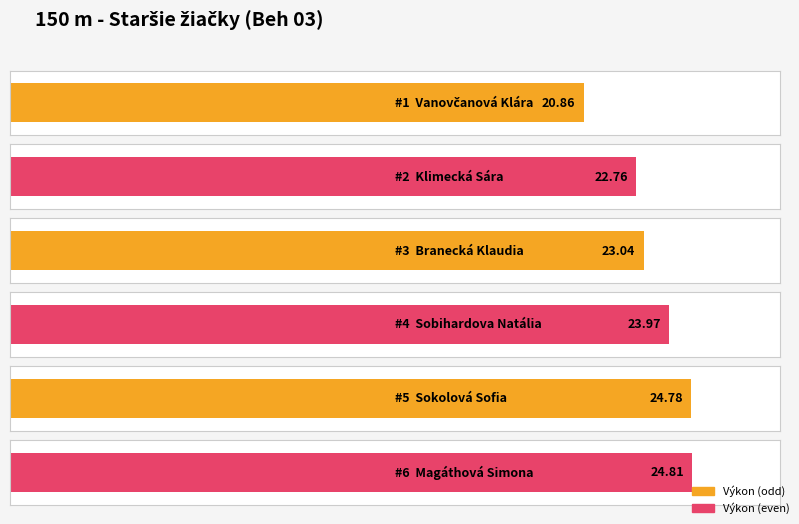

The value at Klimecká Sára is 22.8. True or false?

True